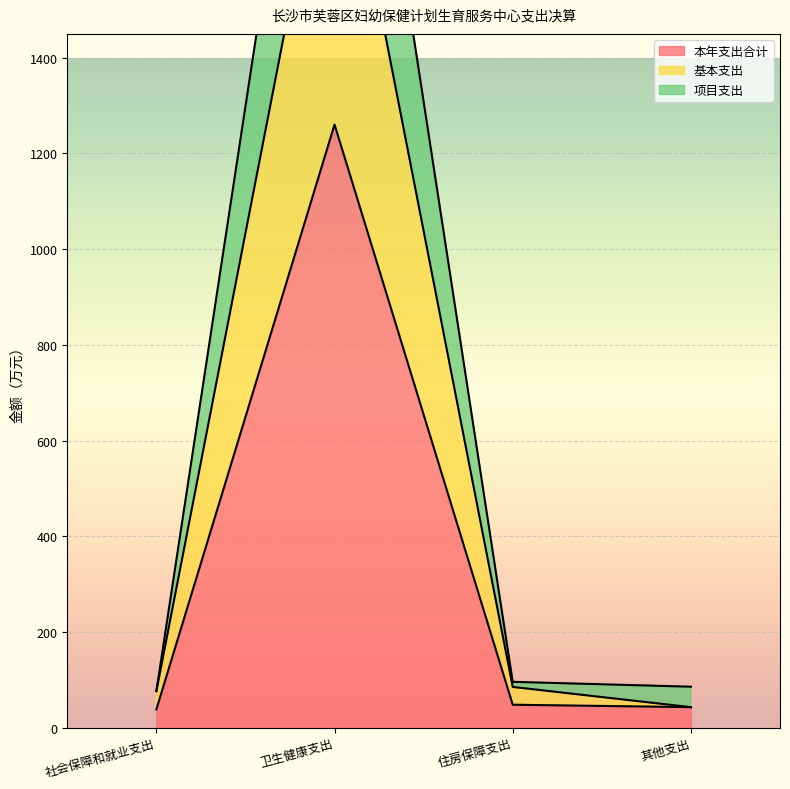

True or false: 项目支出 and 基本支出 intersect in this chart.

False